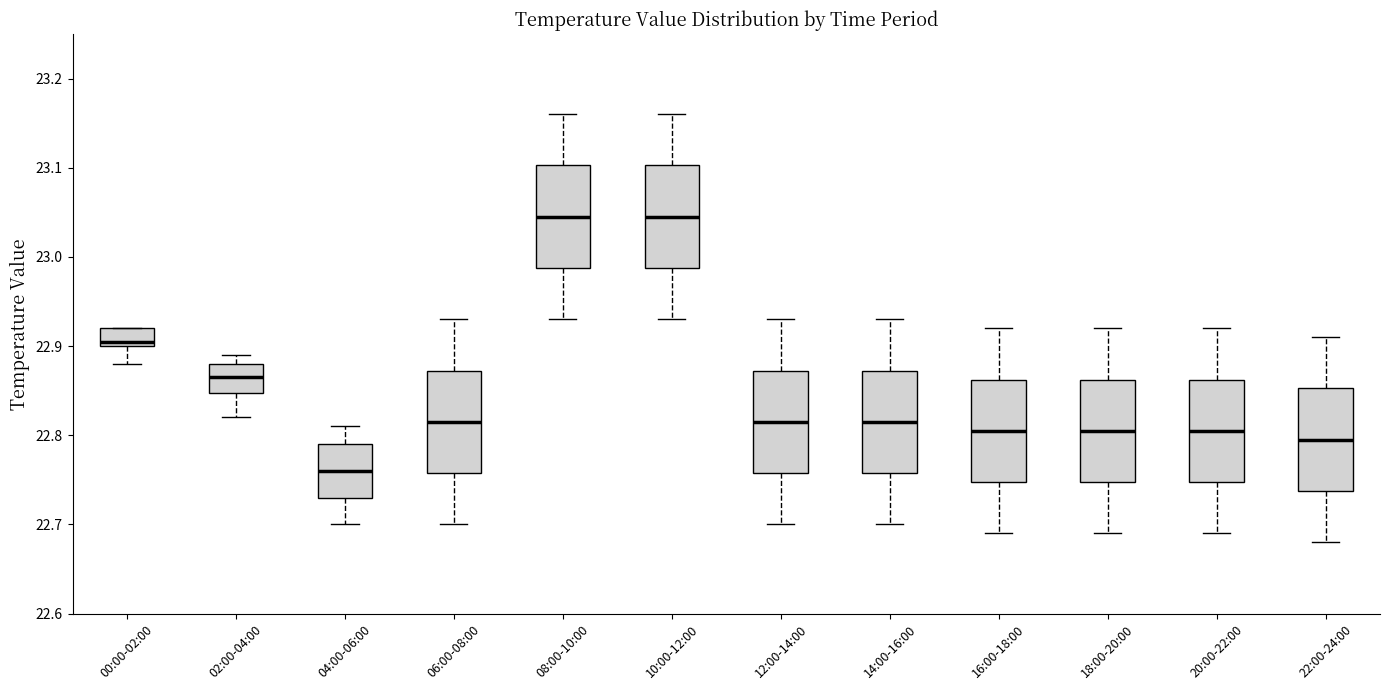

Reading left to right, read every box against the y-axis: the position of its median line, the range the box covers, and the ends of its whiskers. The values are not printed on the chart, so give them approximately, as read against the axis.

00:00-02:00: median 22.91, box 22.90 to 22.92, whiskers 22.88 to 22.92
02:00-04:00: median 22.87, box 22.85 to 22.88, whiskers 22.82 to 22.89
04:00-06:00: median 22.76, box 22.73 to 22.79, whiskers 22.70 to 22.81
06:00-08:00: median 22.82, box 22.76 to 22.87, whiskers 22.70 to 22.93
08:00-10:00: median 23.05, box 22.99 to 23.10, whiskers 22.93 to 23.16
10:00-12:00: median 23.05, box 22.99 to 23.10, whiskers 22.93 to 23.16
12:00-14:00: median 22.82, box 22.76 to 22.87, whiskers 22.70 to 22.93
14:00-16:00: median 22.82, box 22.76 to 22.87, whiskers 22.70 to 22.93
16:00-18:00: median 22.81, box 22.75 to 22.86, whiskers 22.69 to 22.92
18:00-20:00: median 22.81, box 22.75 to 22.86, whiskers 22.69 to 22.92
20:00-22:00: median 22.81, box 22.75 to 22.86, whiskers 22.69 to 22.92
22:00-24:00: median 22.80, box 22.74 to 22.85, whiskers 22.68 to 22.91